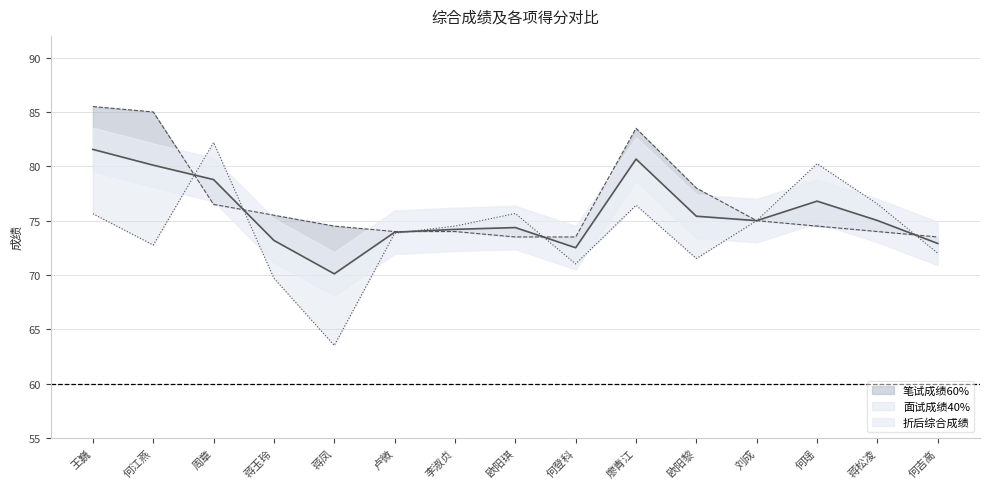

At which category does the chart reach its minimum across all series?

蒋凤